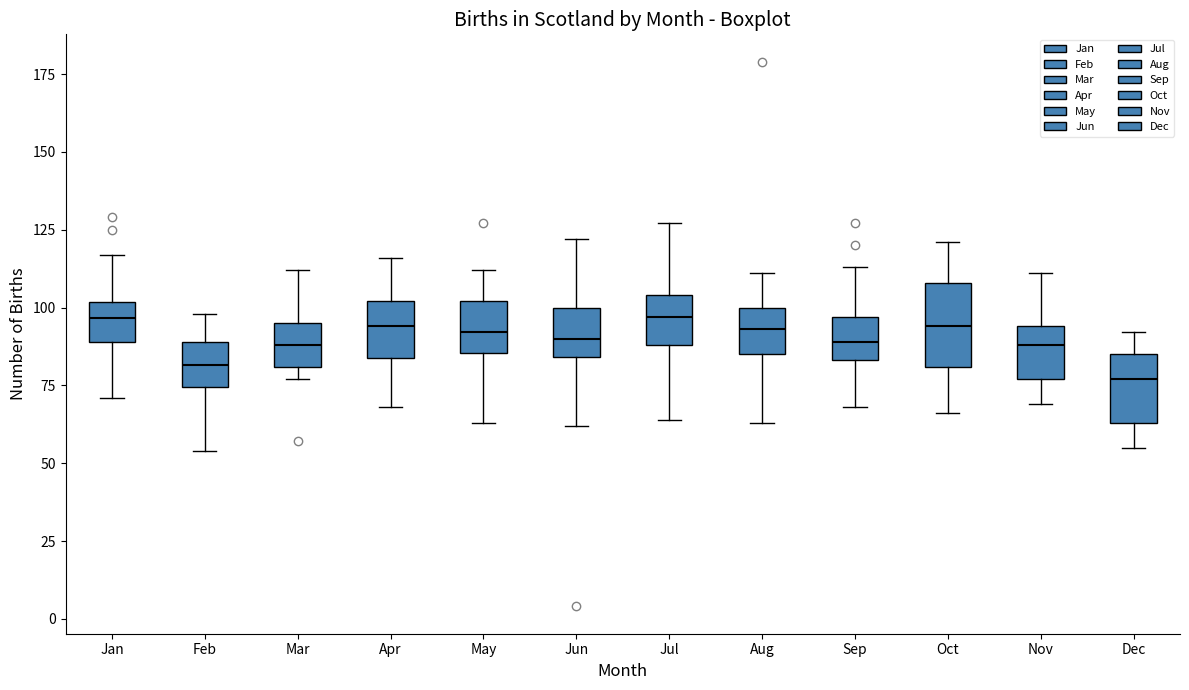

Comparing the boxes themselves (not the whiskers), which one is the tallest?

Oct